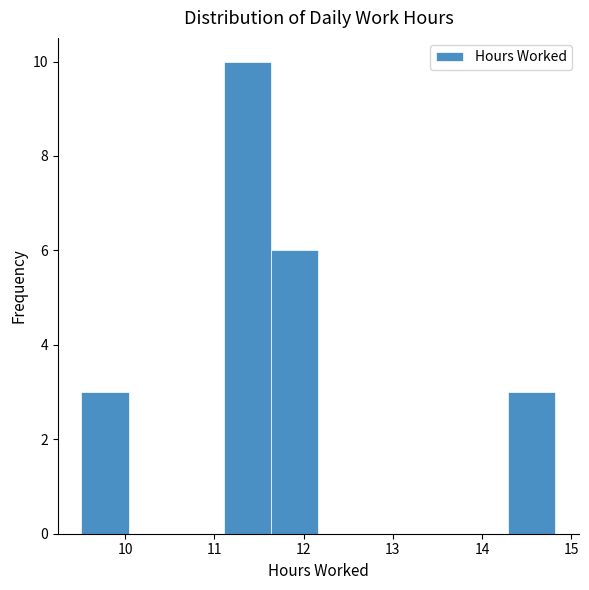

Reading left to right, transcribe this chart: for each bar, give the range it covers on the x-axis and its height. Neither the bar edges nor the heights are printed on the chart, so give them approximately, as read against the axes.

9.5 to 10.0: 3
10.0 to 10.6: 0
10.6 to 11.1: 0
11.1 to 11.6: 10
11.6 to 12.2: 6
12.2 to 12.7: 0
12.7 to 13.2: 0
13.2 to 13.8: 0
13.8 to 14.3: 0
14.3 to 14.8: 3